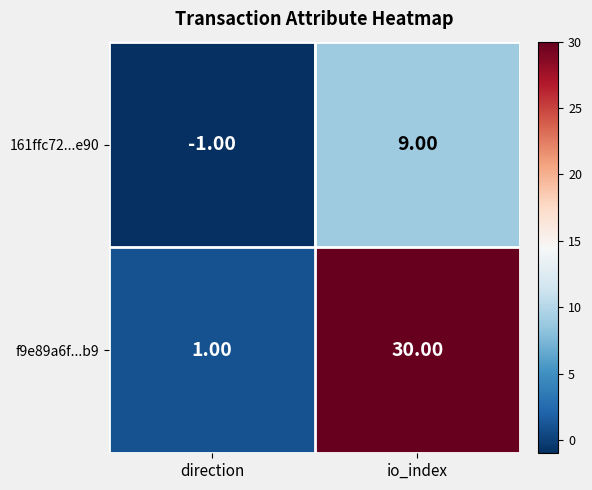

Which series has the widest spread of values?

f9e89a6f...b9